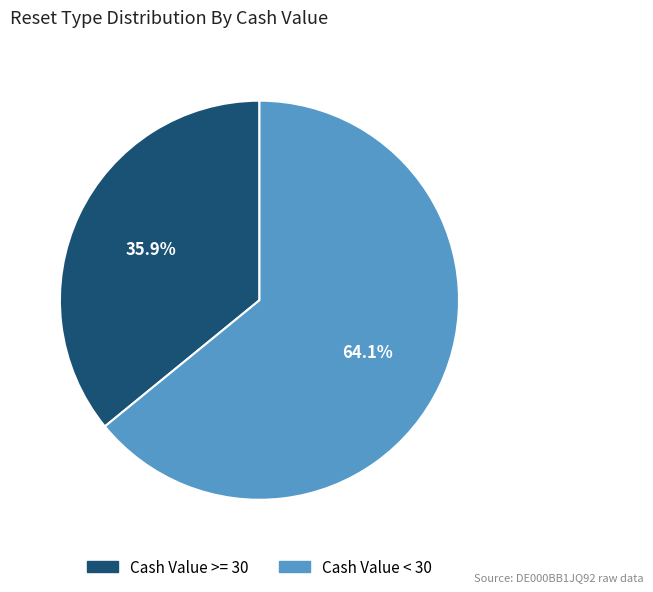

How many segments does this pie chart have?

2